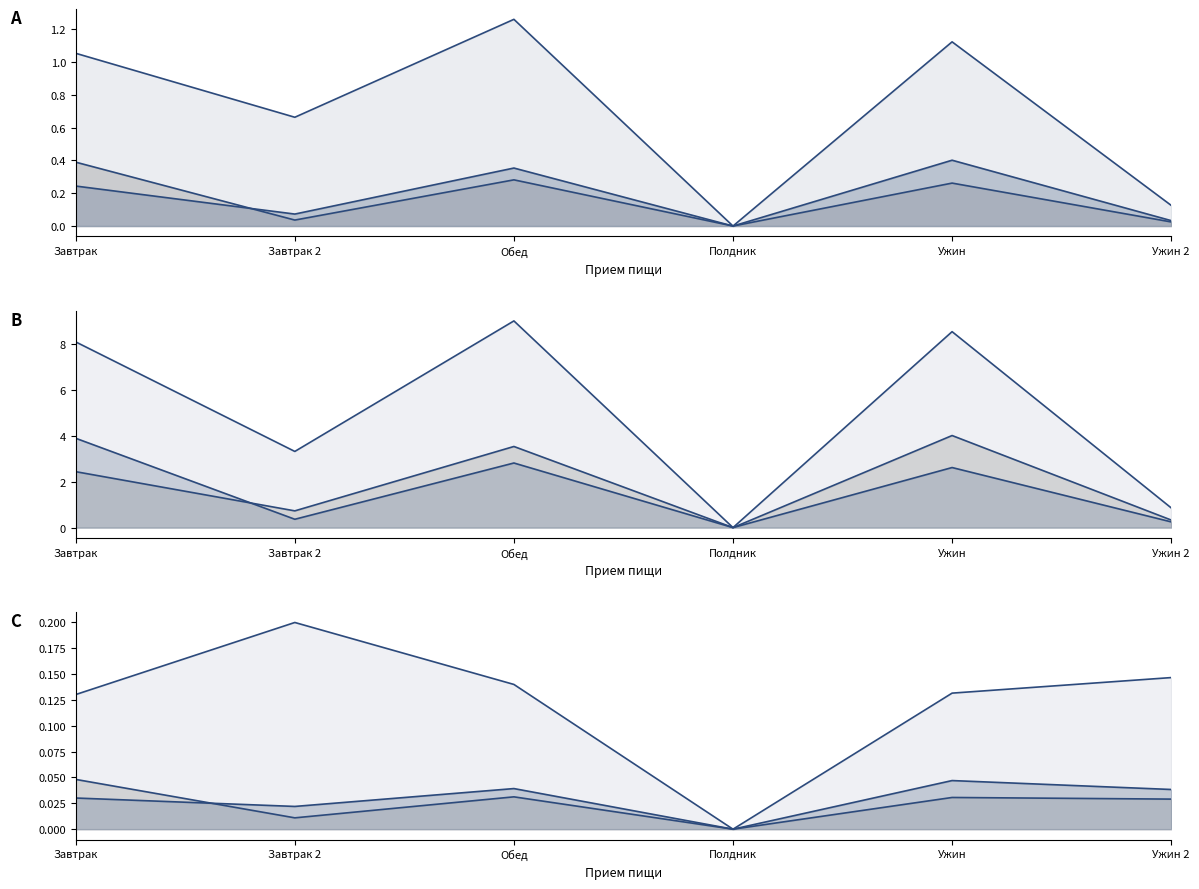

What is the sum of the Жиры values at Полдник and Завтрак?

3.9